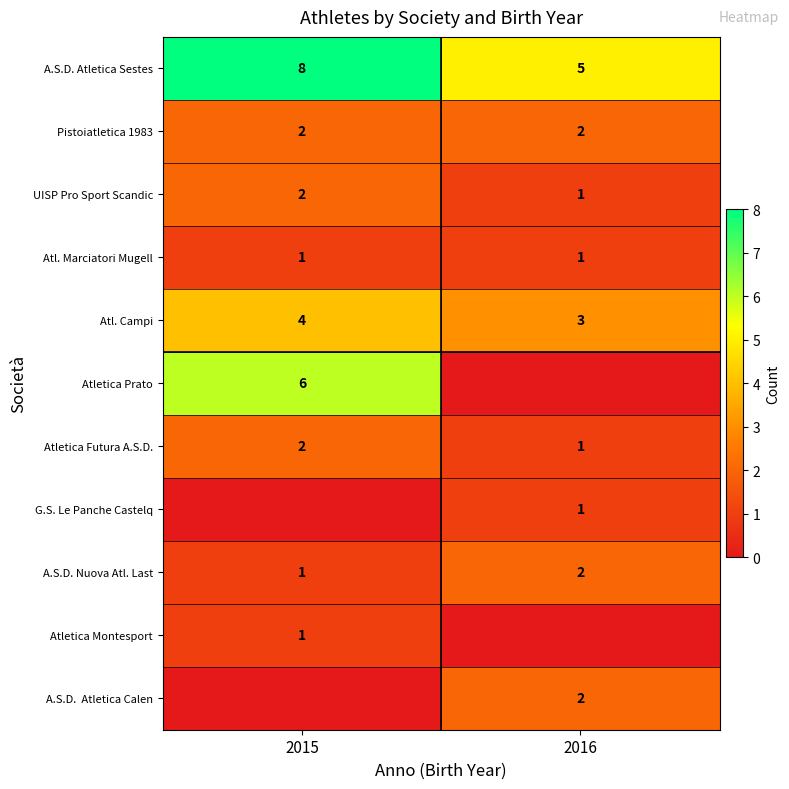

How many Atletica Futura A.S.D. values are between 1 and 2?

2